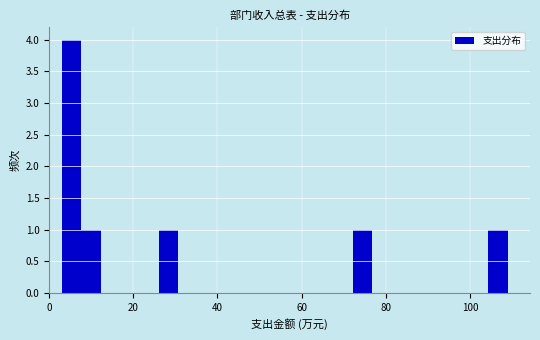

Around what value on the x-axis is the tallest bar? Give the approximate position of its centre, as read against the axis.

6